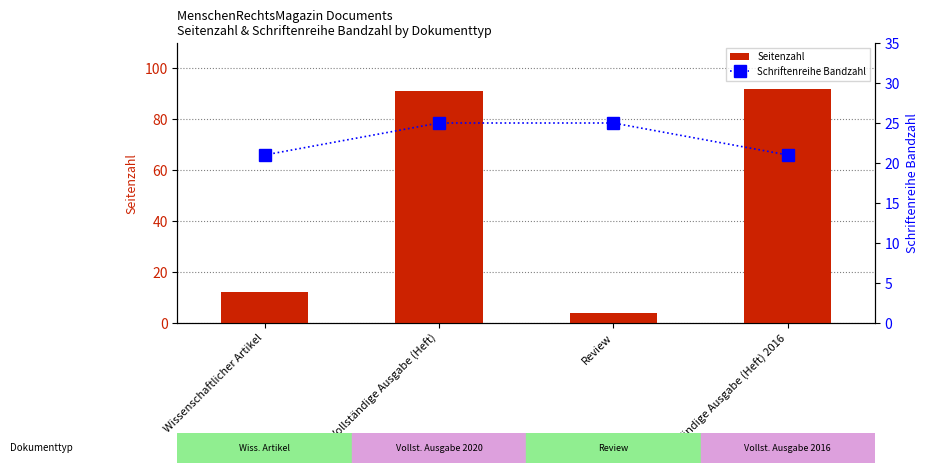

Reading right to left, extract all data points from this chart.

Seitenzahl: 92	4	91	12
Schriftenreihe Bandzahl: 21	25	25	21